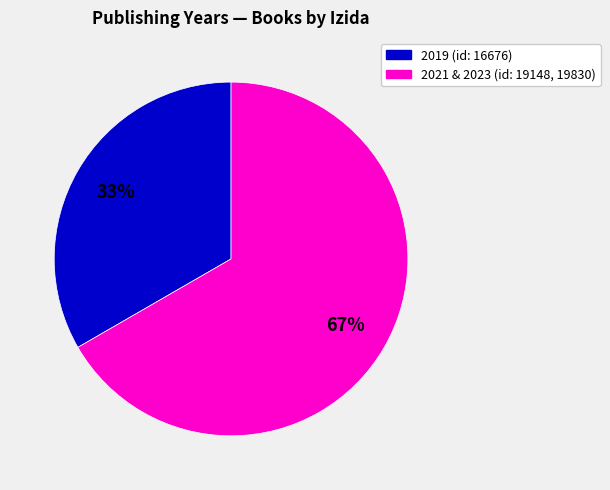

Is there any slice that represents more than half of the pie?

Yes